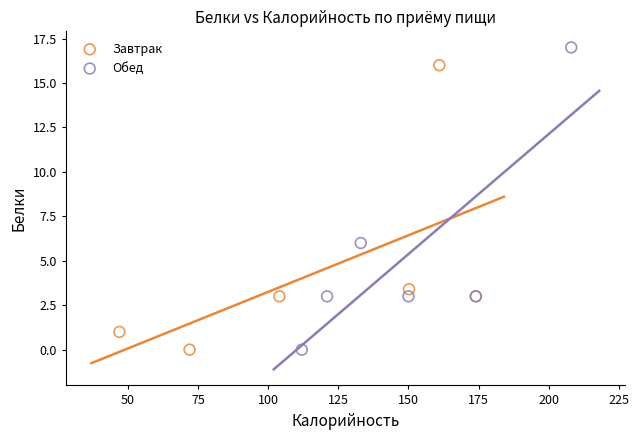

Which series has the largest Y range (max minus min)?

Обед